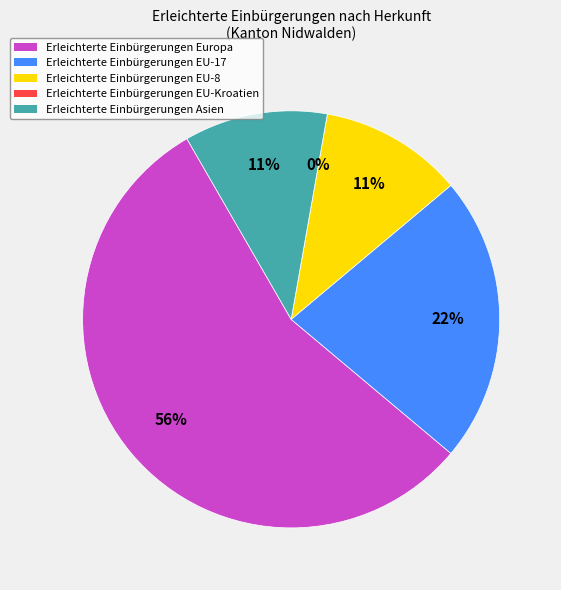

Which slice is the largest?

Europa